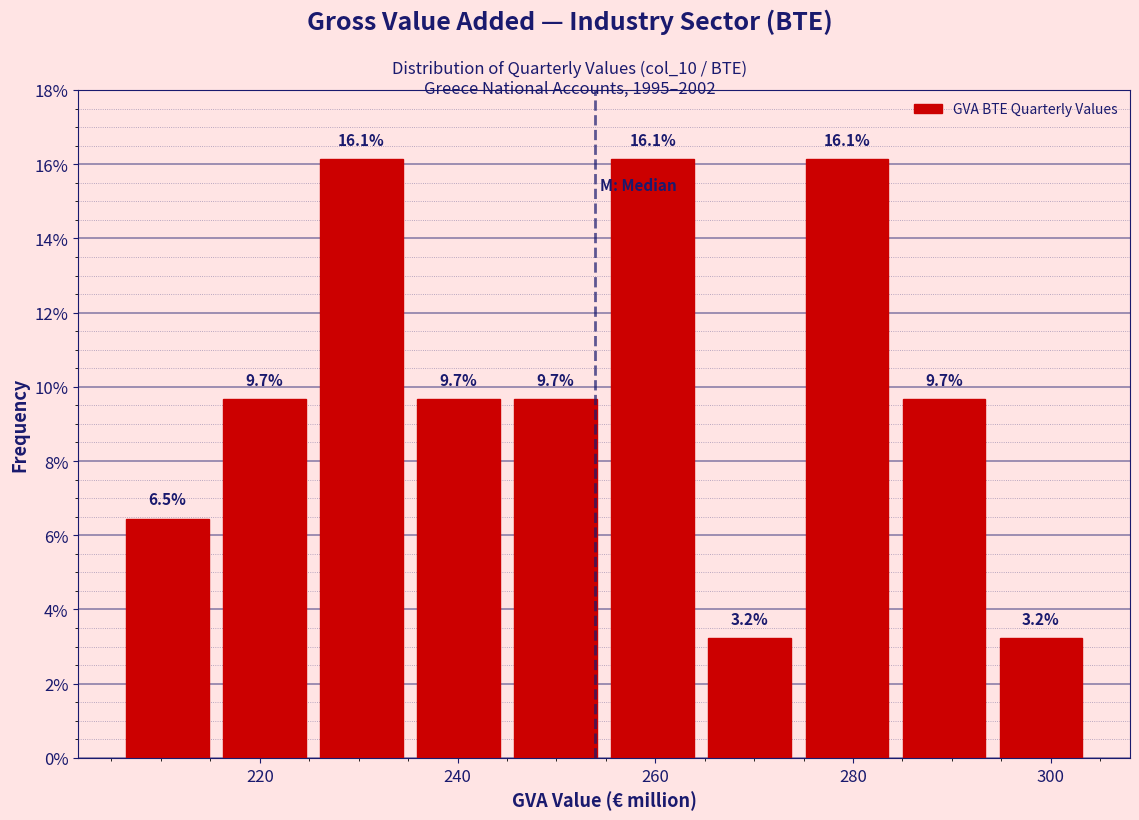

Reading left to right, transcribe this chart: for each bar, give the range it covers on the x-axis and its height. The bar edges are not printed on the chart, so give them approximately, as read against the axis.

206 to 216: 6.5
216 to 226: 9.7
226 to 236: 16.1
236 to 246: 9.7
246 to 254: 9.7
254 to 264: 16.1
264 to 274: 3.2
274 to 284: 16.1
284 to 294: 9.7
294 to 304: 3.2